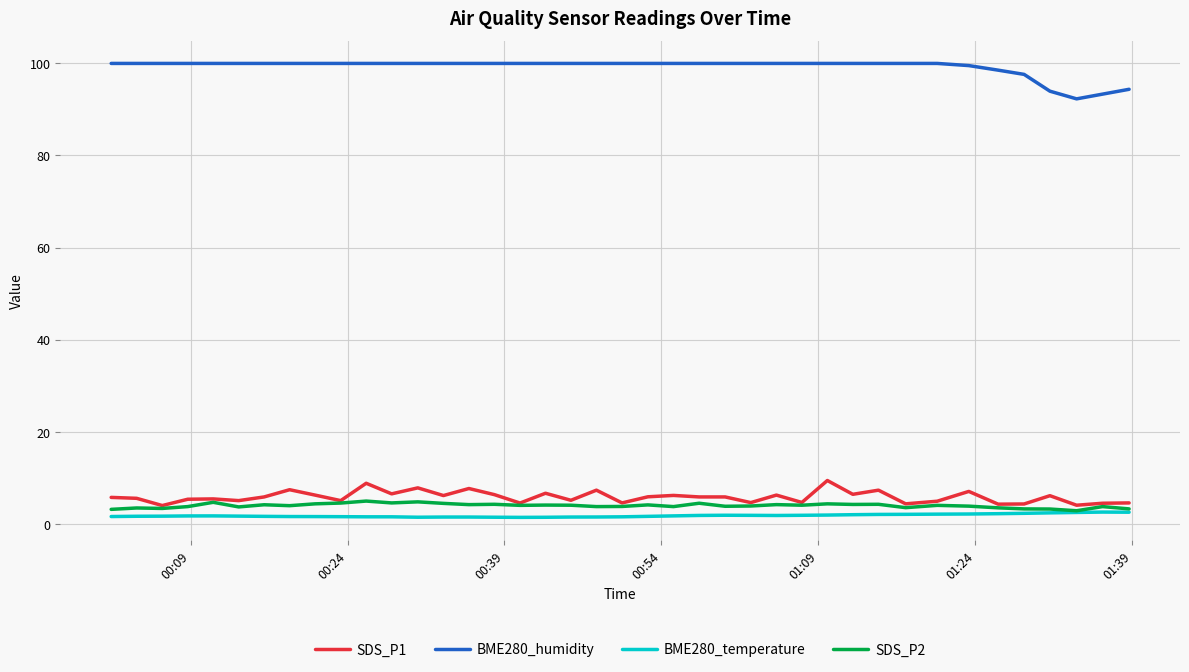

What is the highest value of the SDS_P1 series?

9.4